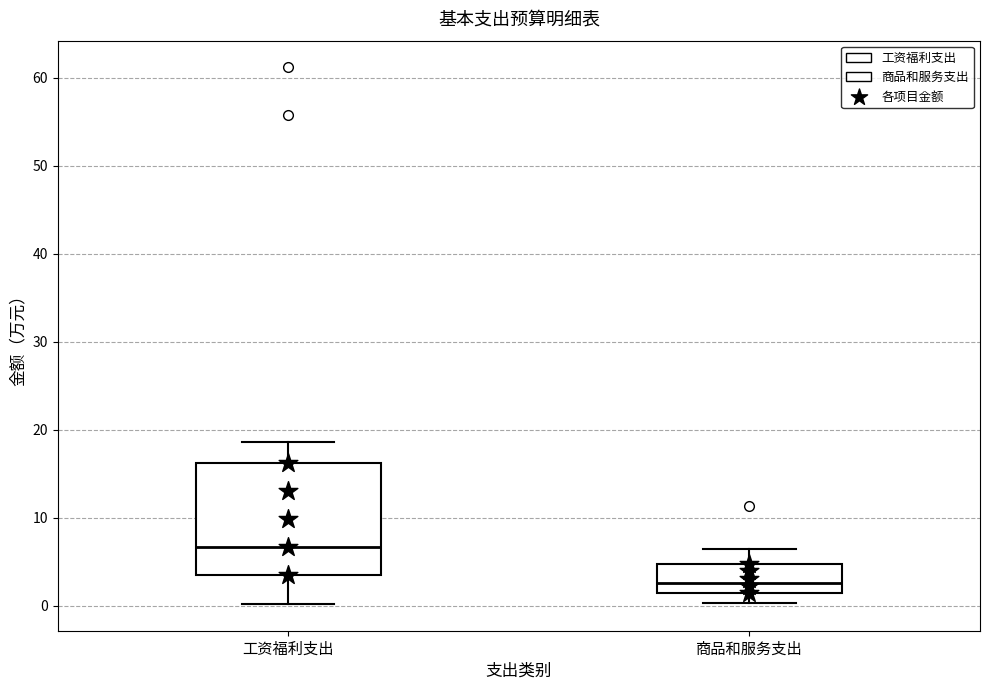

Which box has the lowest median line?

商品和服务支出